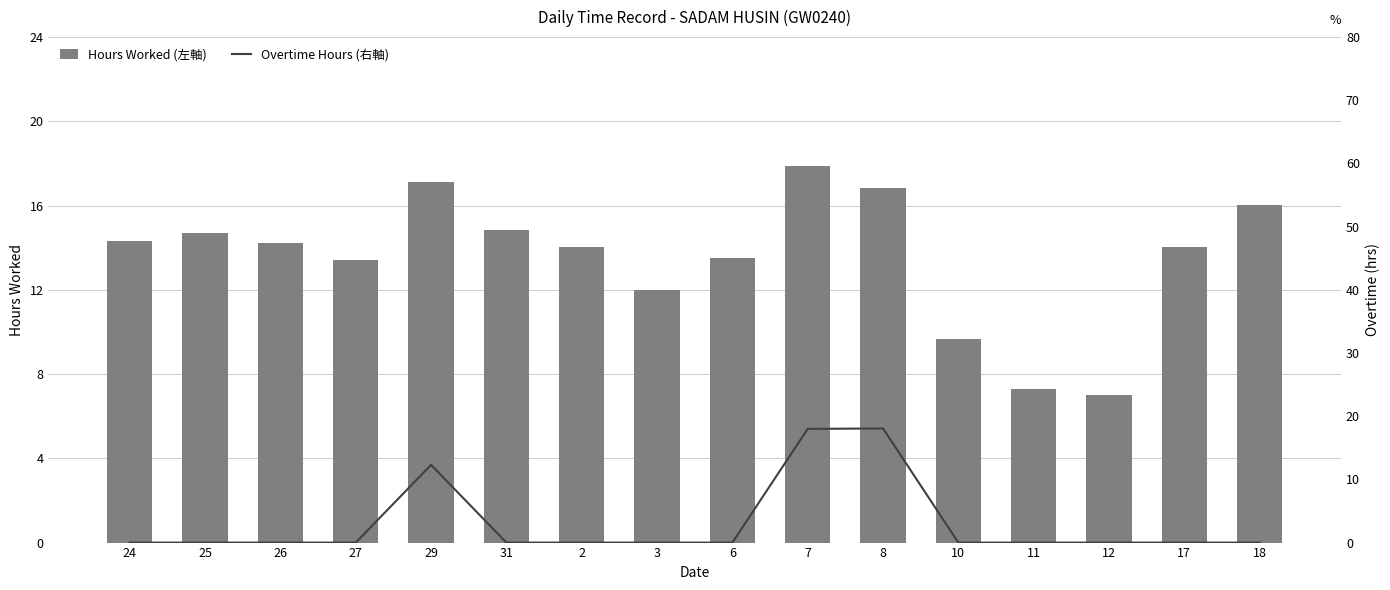

Which series has the largest range (max minus min)?

Overtime Hours (右軸)